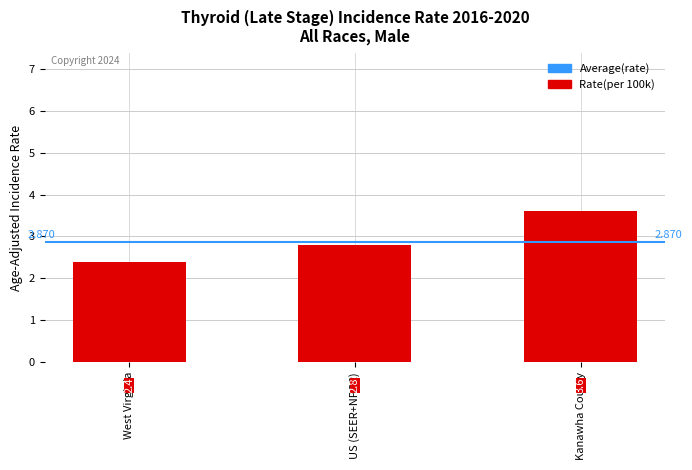

What is the label of the 3rd bar from the left?

Kanawha County